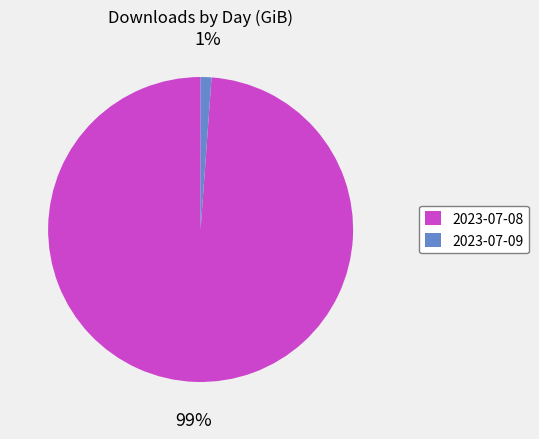

Rank the categories by value from lowest to highest.

2023-07-09, 2023-07-08